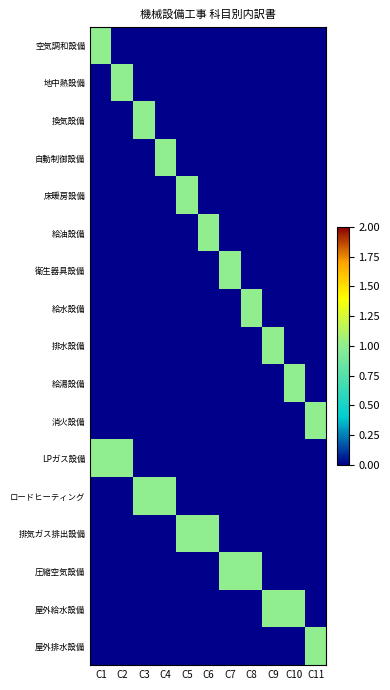

Which series has the largest total across all categories?

LPガス設備